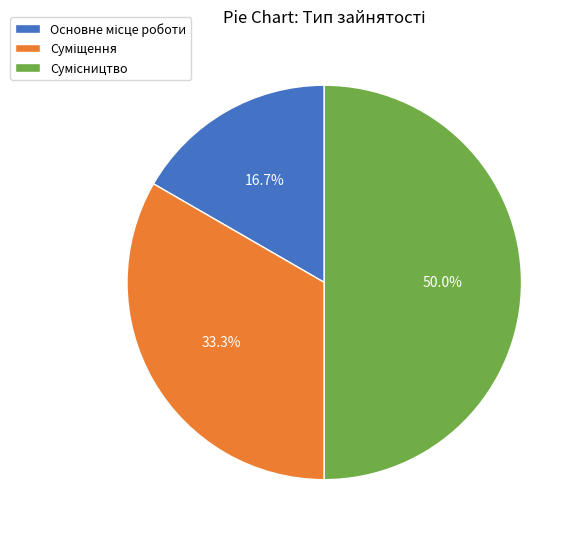

To the nearest percent, what is the average slice percentage?

33%